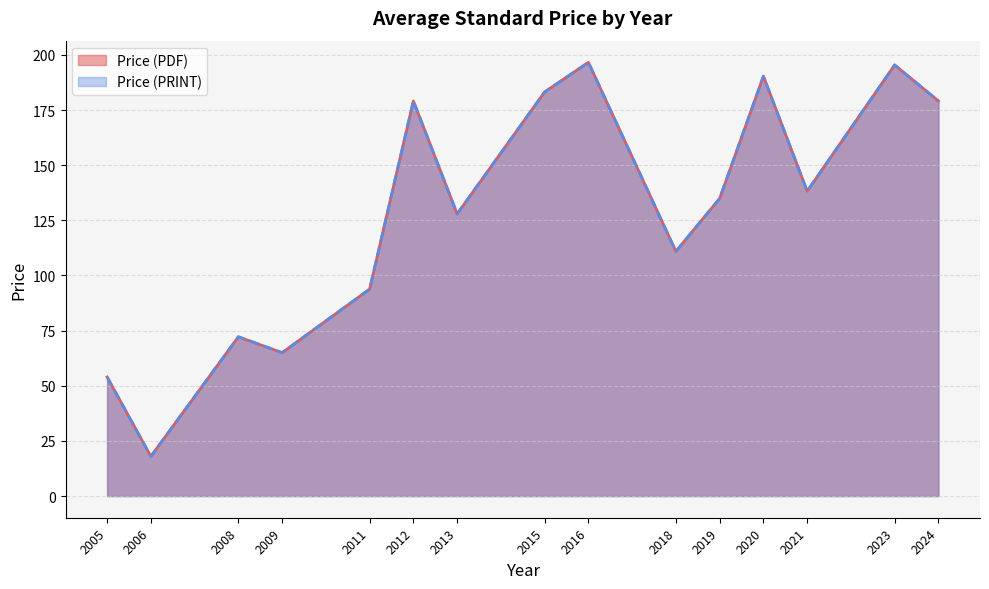

Which series has the largest range (max minus min)?

Price (PDF)